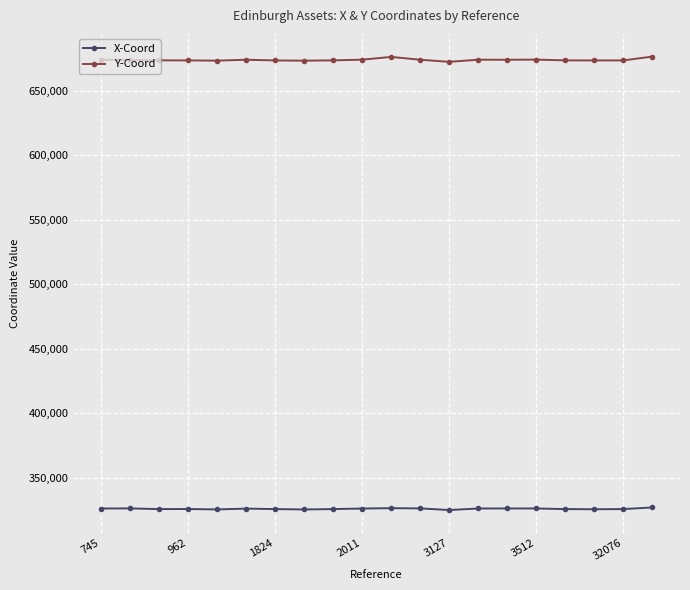

What are all the series names shown in the legend?

X-Coord, Y-Coord